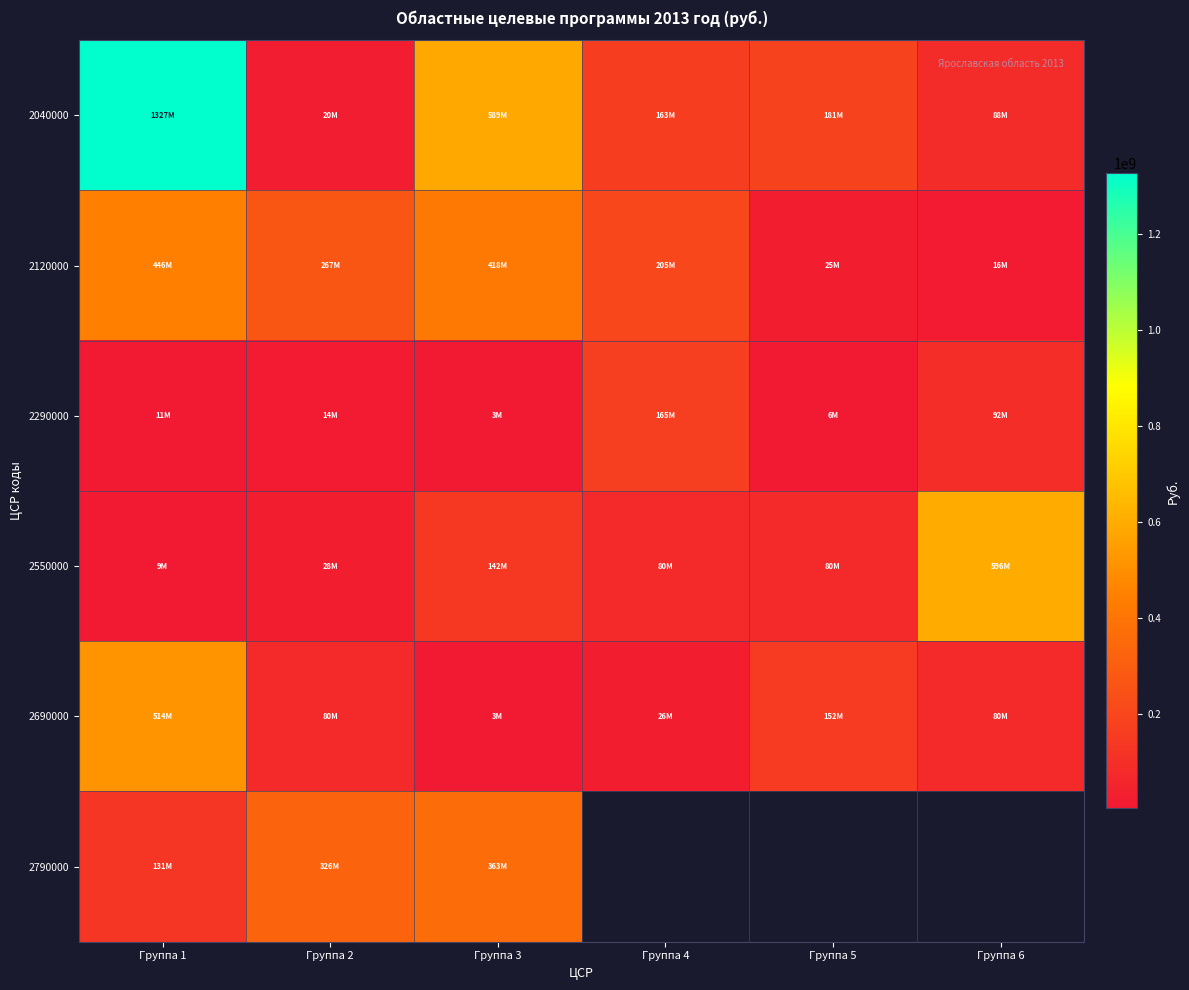

Where does the 2690000 series first go above 80000000?

Группа 1